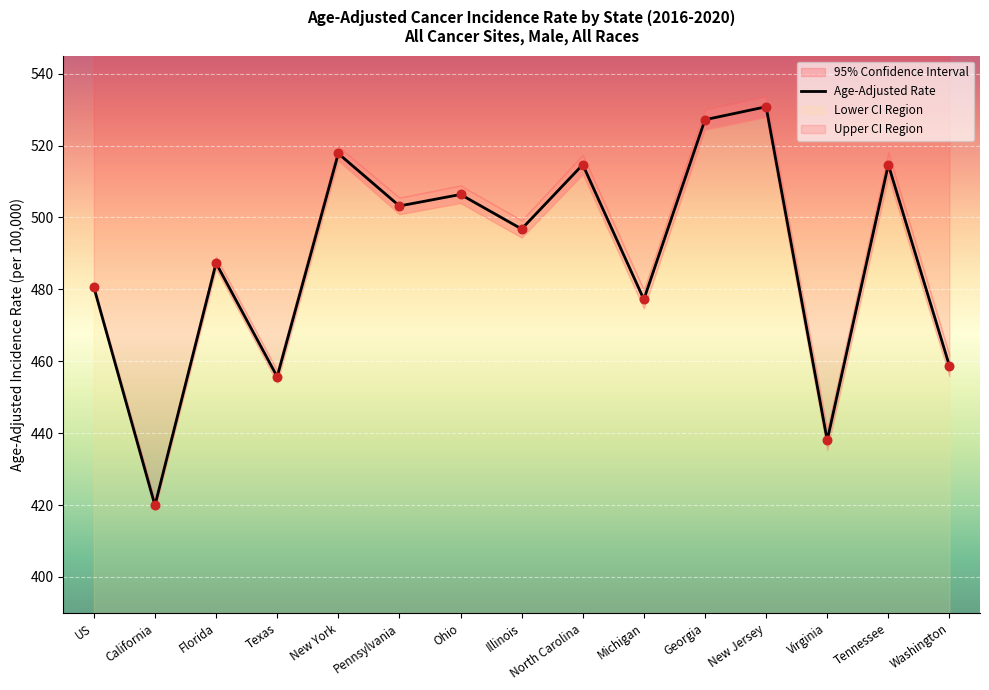

What is the change in value from US to Washington?

-21.9